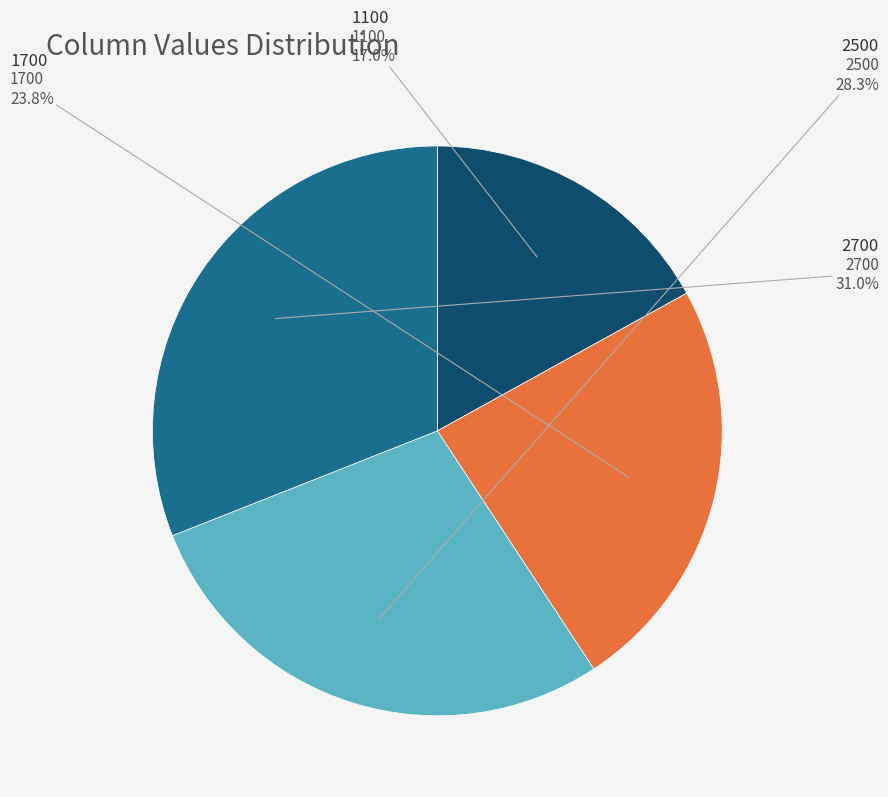

Is there a majority slice in this chart?

No